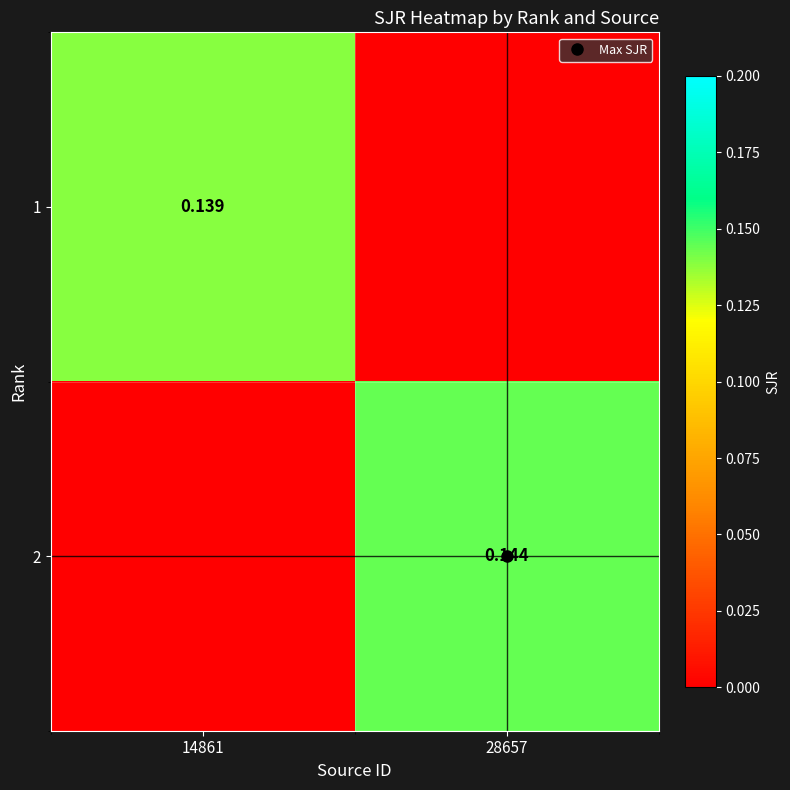

What is the maximum value shown in the chart?

0.1